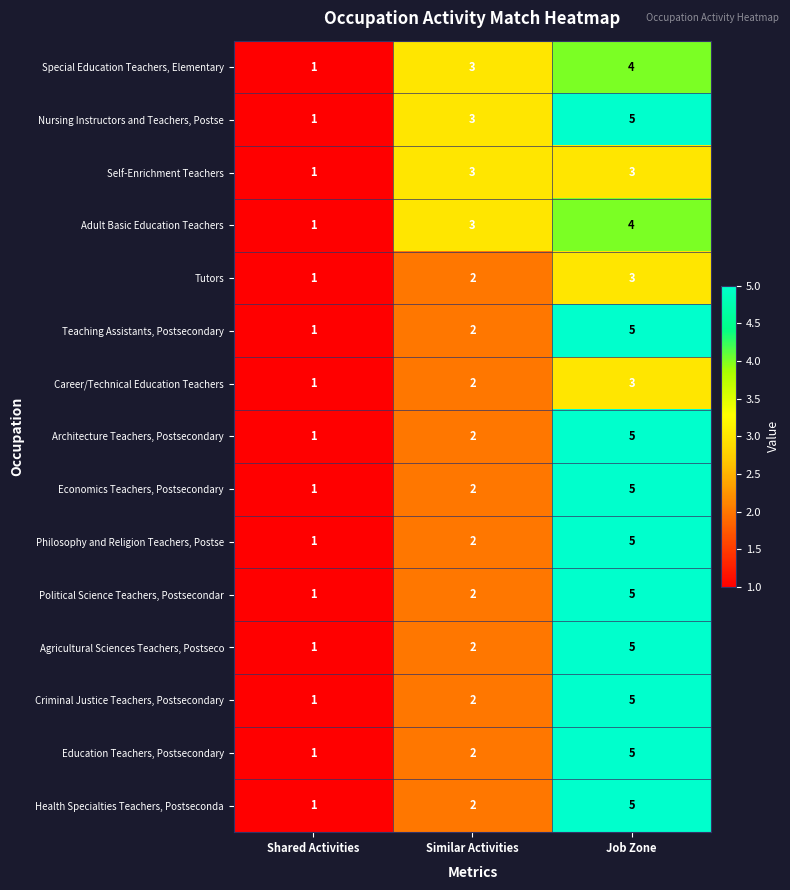

At which category is the sum across all series the highest?

Job Zone